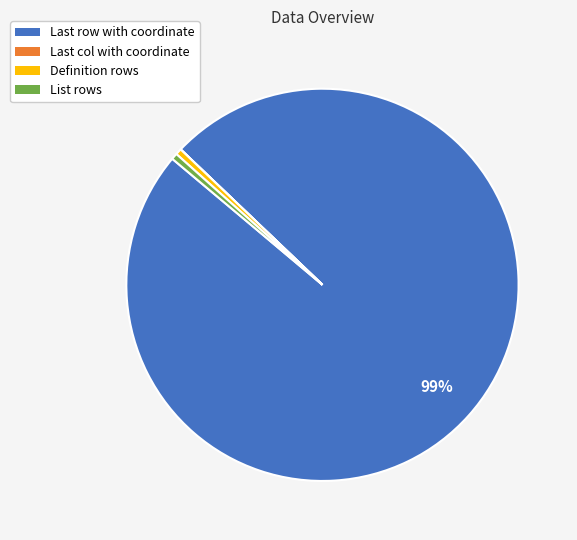

What percentage is the Definition rows slice, to the nearest percent?

1%